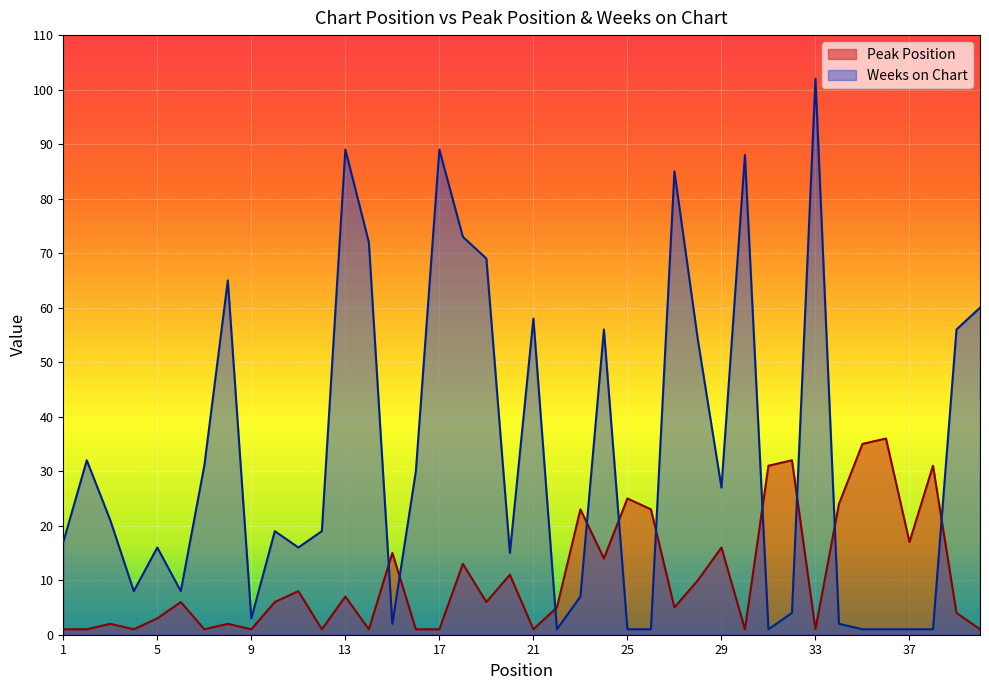

The Peak Position series shows 1 at 30. True or false?

False